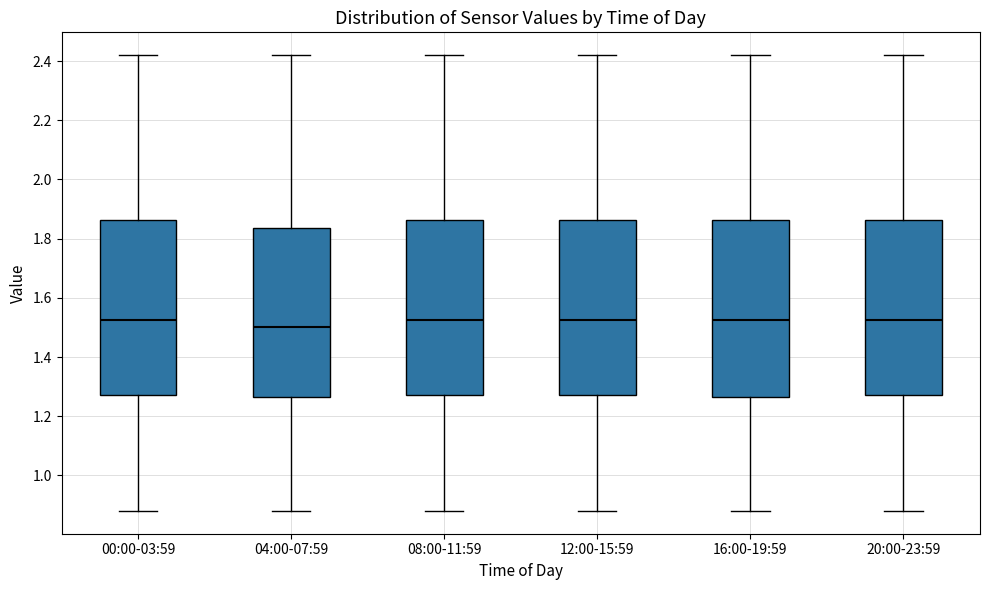

Where does the median line of the box for 00:00-03:59 sit on the y-axis? The values are not printed on the chart, so give them approximately, as read against the axis.

1.52